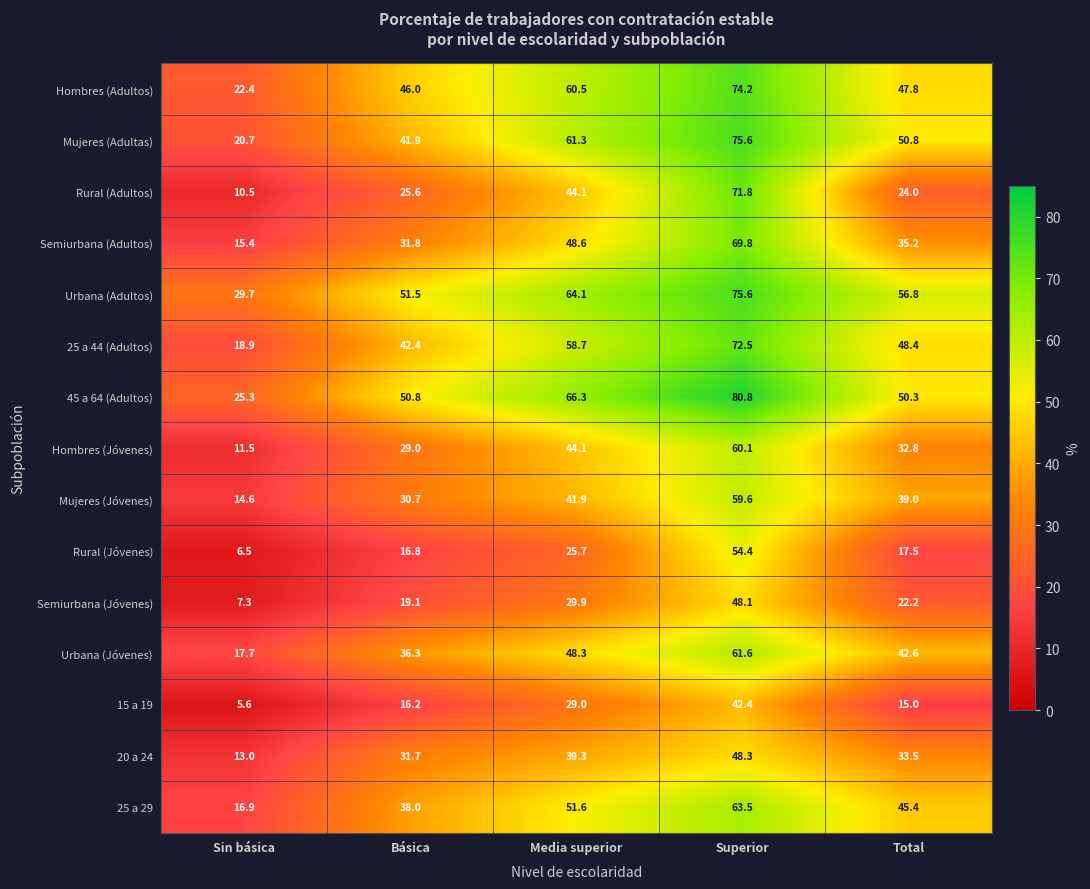

Which label corresponds to the largest value in the chart?

Superior